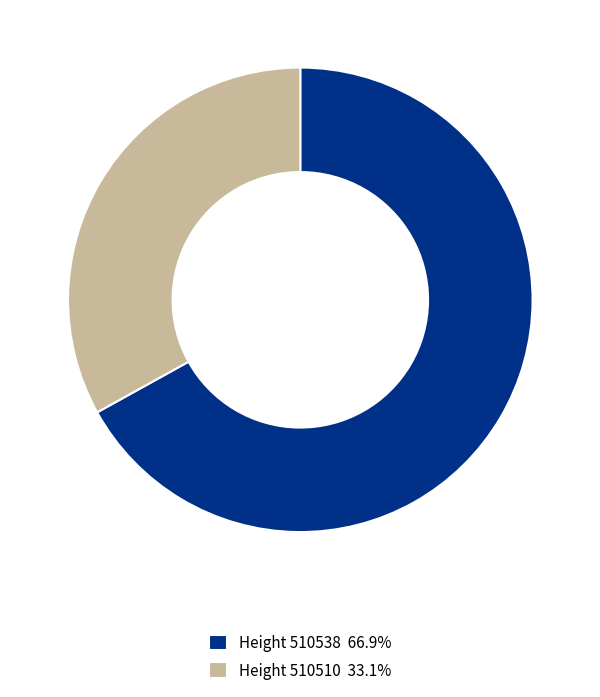

Does any single category account for the majority?

Yes